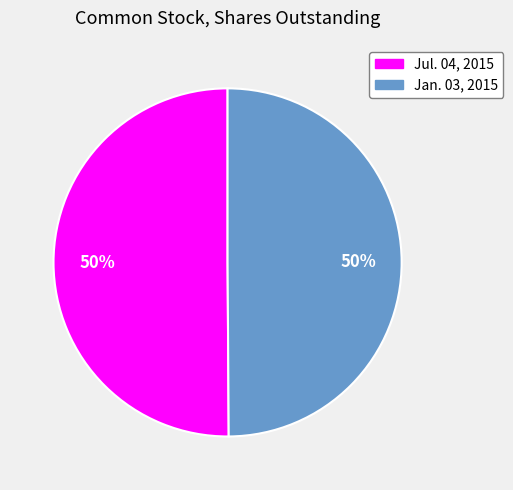

Do Jan. 03, 2015 and Jul. 04, 2015 together represent more than half of the pie?

Yes